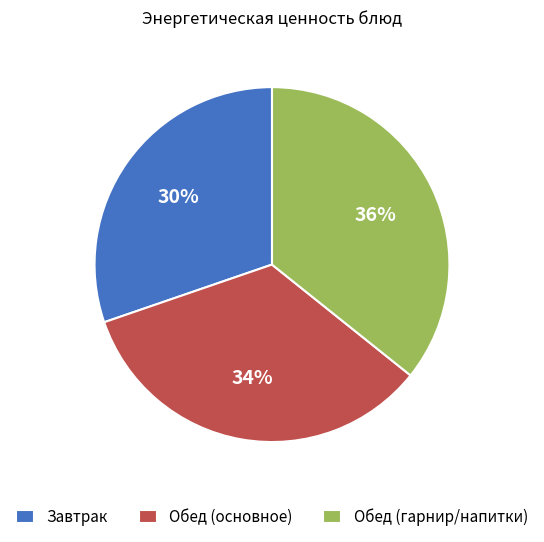

Is the sum of Обед (основное) and Завтрак greater than half?

Yes